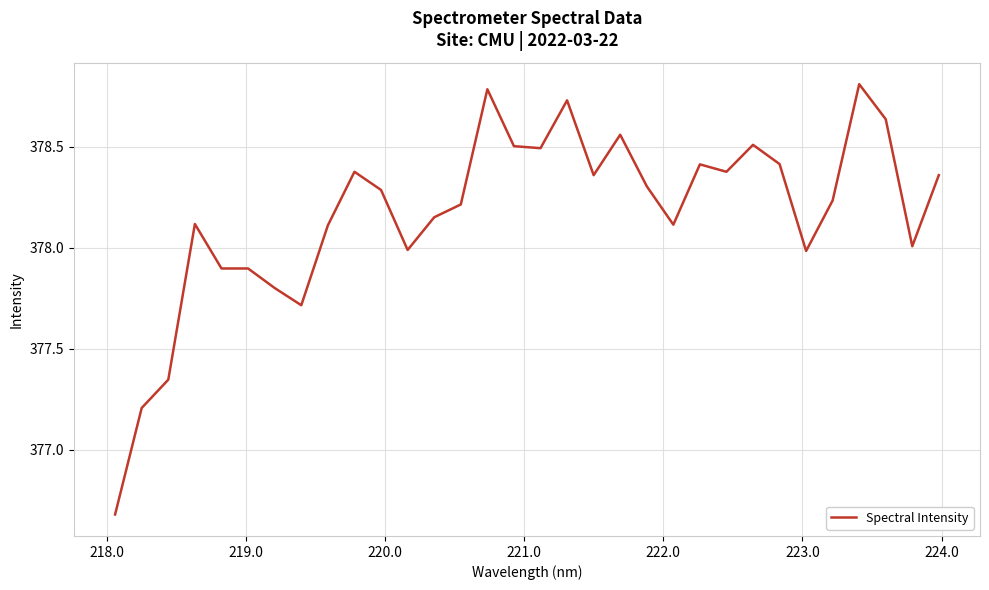

What is the difference between the maximum and minimum values?

2.1